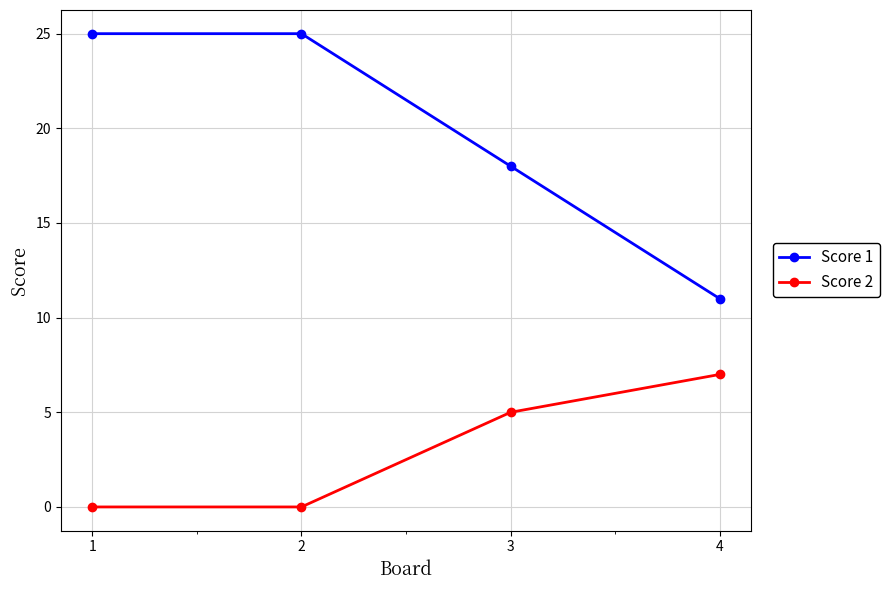

What is the average value of the Score 2 series?

3